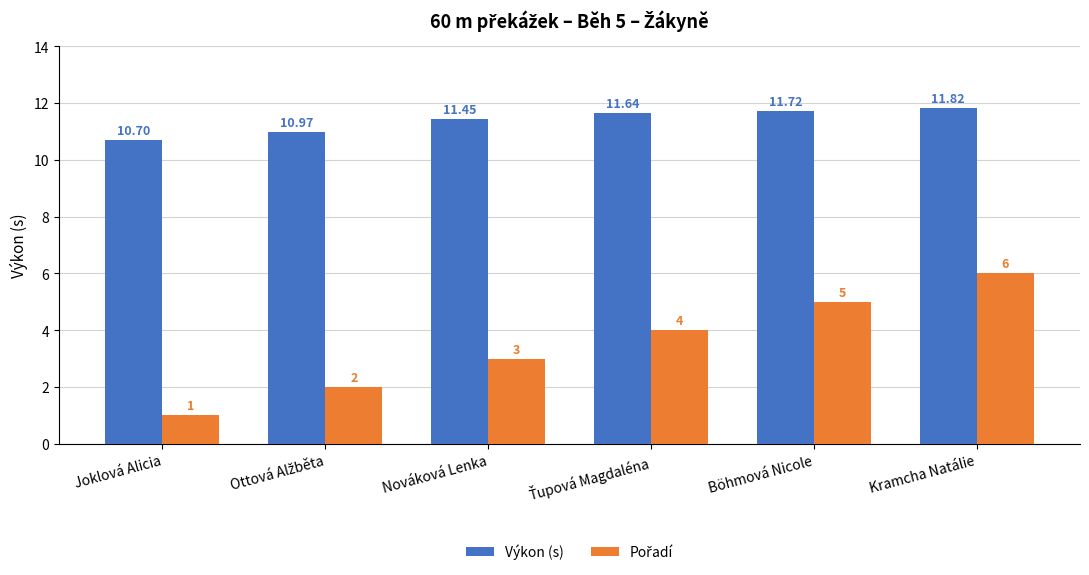

Which series has the largest total across all categories?

Výkon (s)